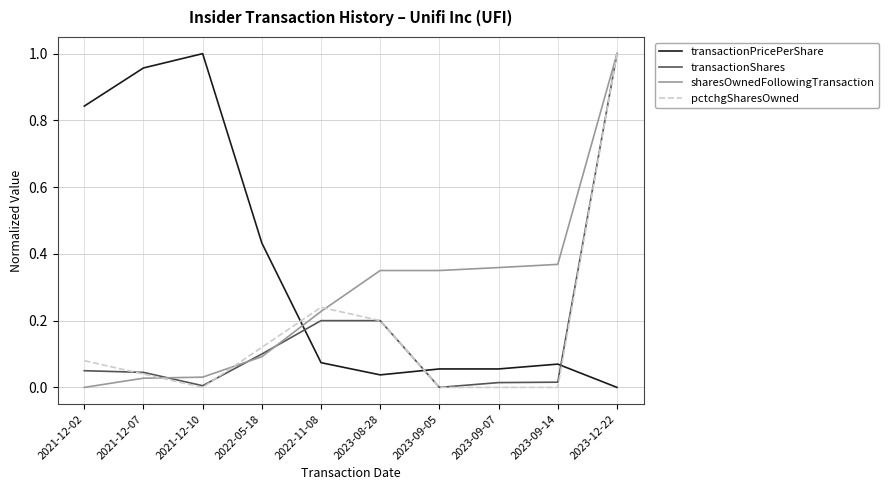

How many distinct data groups are displayed?

4